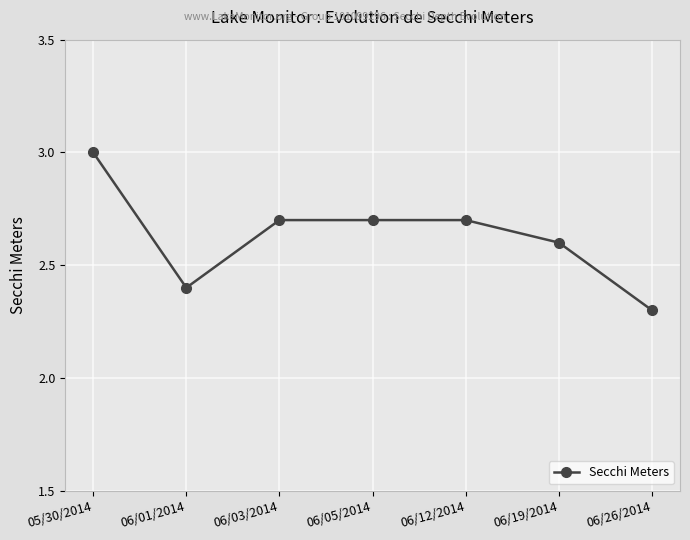

Is it true that the value at 05/30/2014 is 3.0?

True